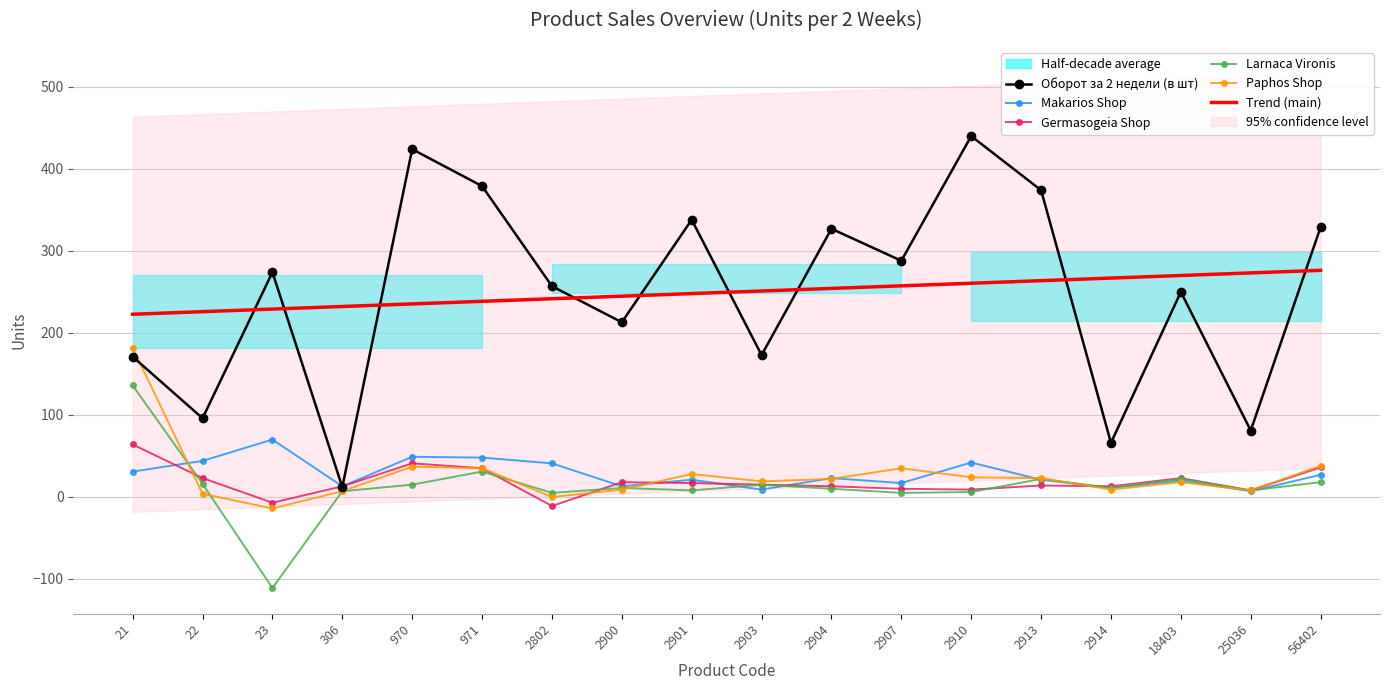

Which series has the largest total across all categories?

Оборот за 2 недели (в шт)